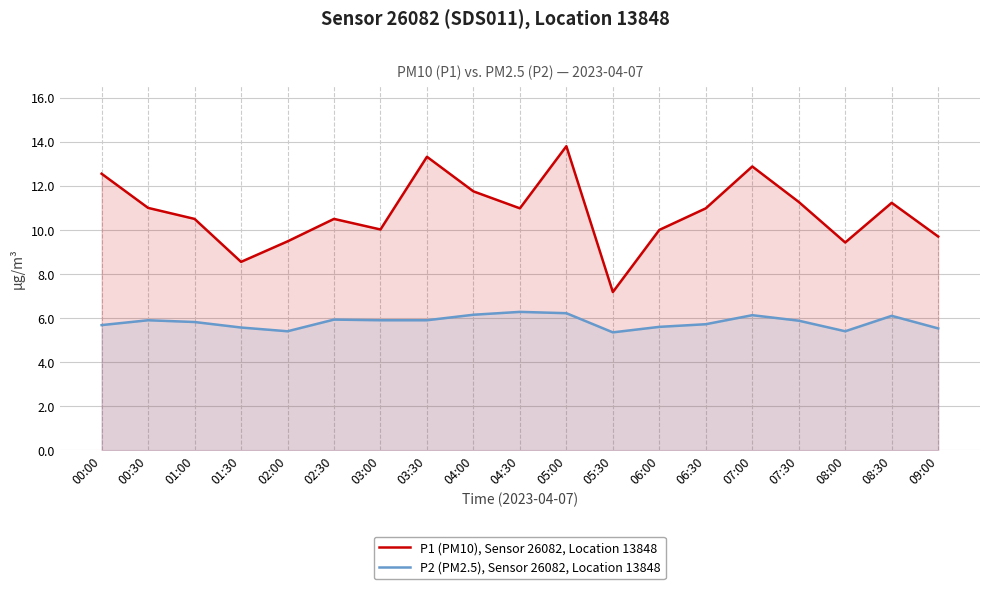

Where does the P1 (PM10), Sensor 26082, Location 13848 series first go above 10?

00:00